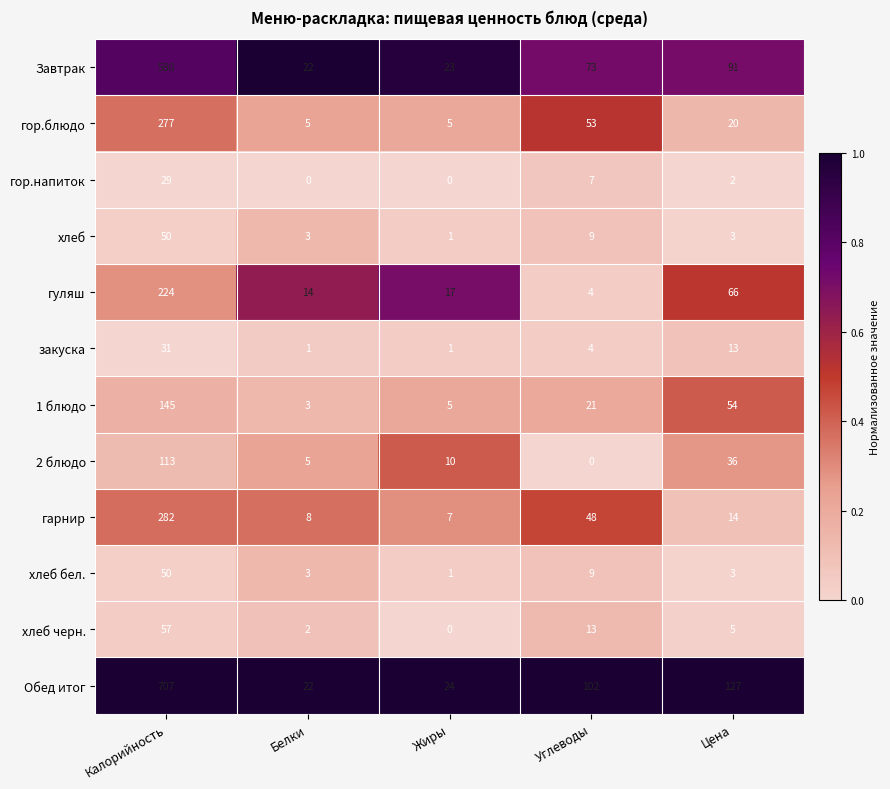

What is the total value across all series at Жиры?

94